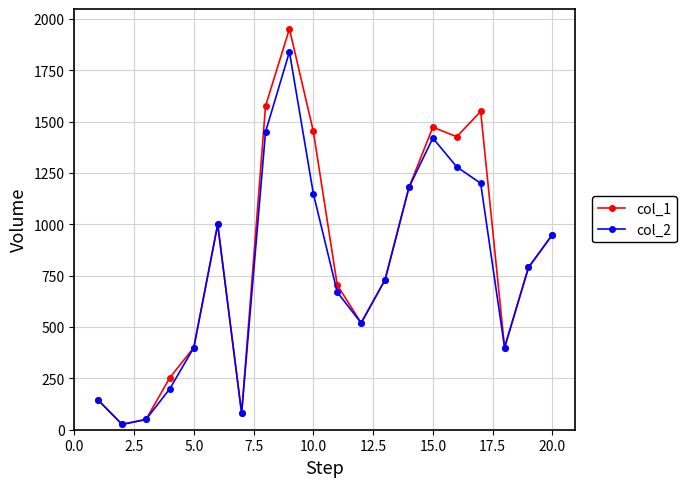

Is this an area chart (filled region under the line)?

No